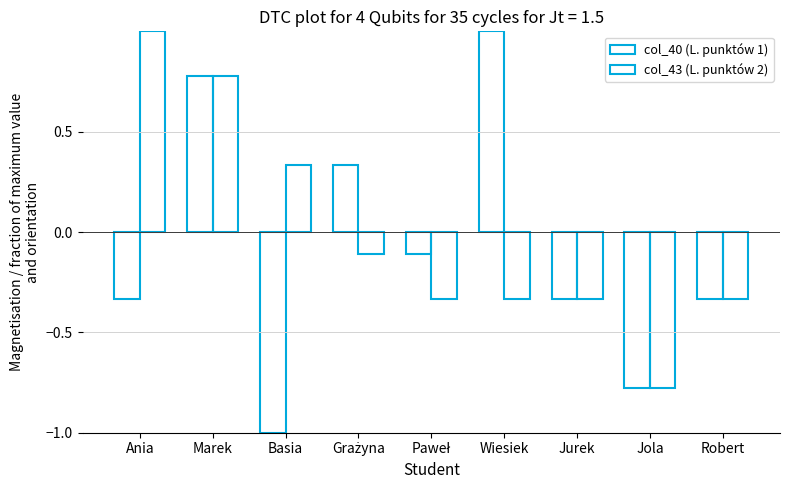

The col_40 (L. punktów 1) series shows 0.3 at Grażyna. True or false?

True